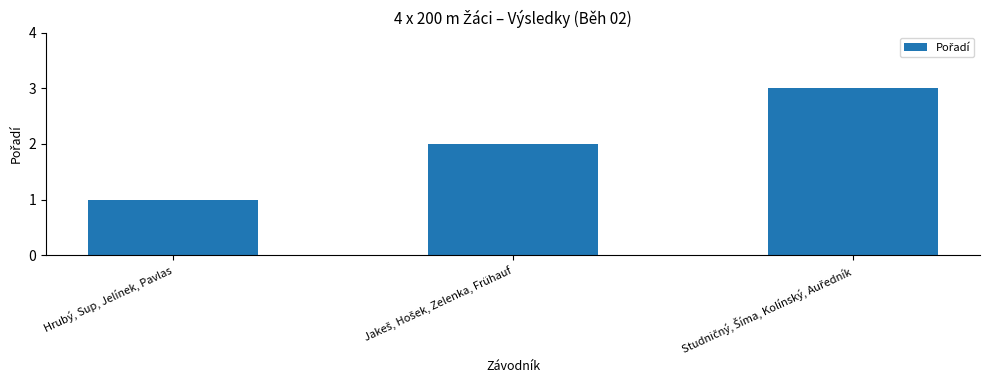

The value at Hrubý, Sup, Jelínek, Pavlas is 1. True or false?

True